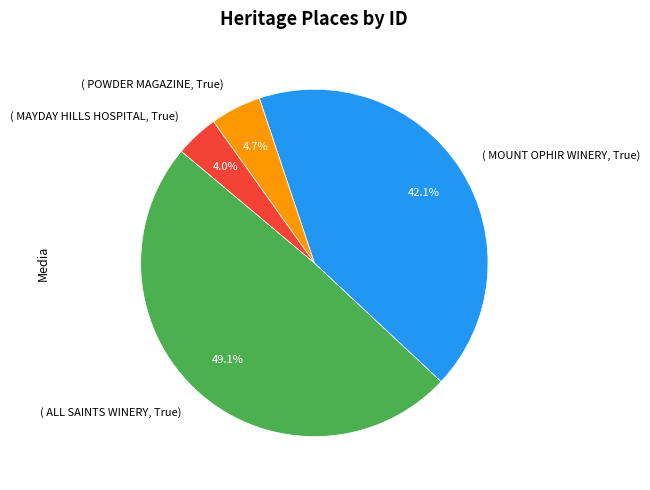

Combined, what portion of the pie is ( ALL SAINTS WINERY, True) and ( POWDER MAGAZINE, True)?

53.9%